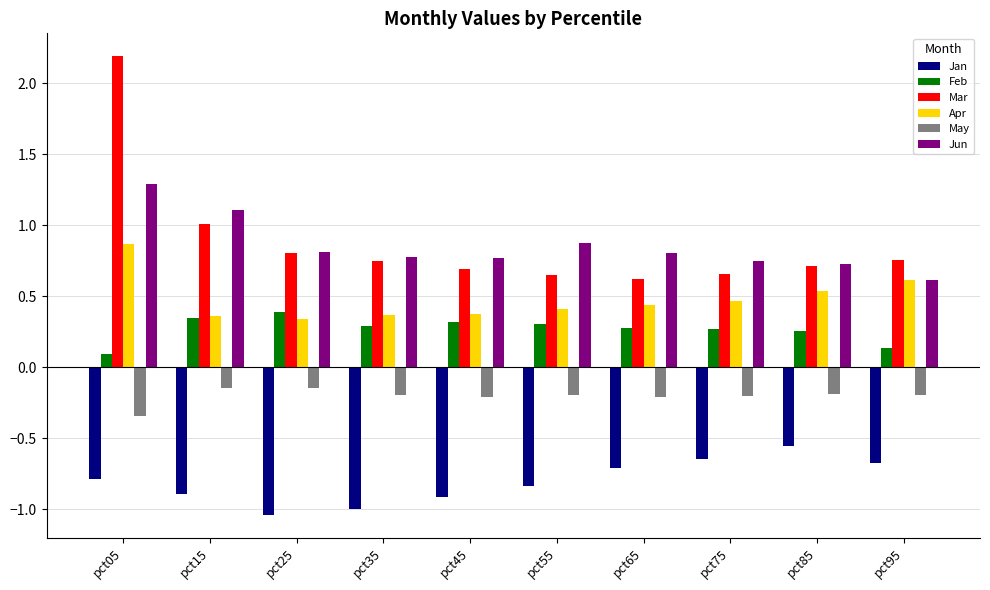

Which series has the largest total across all categories?

Mar